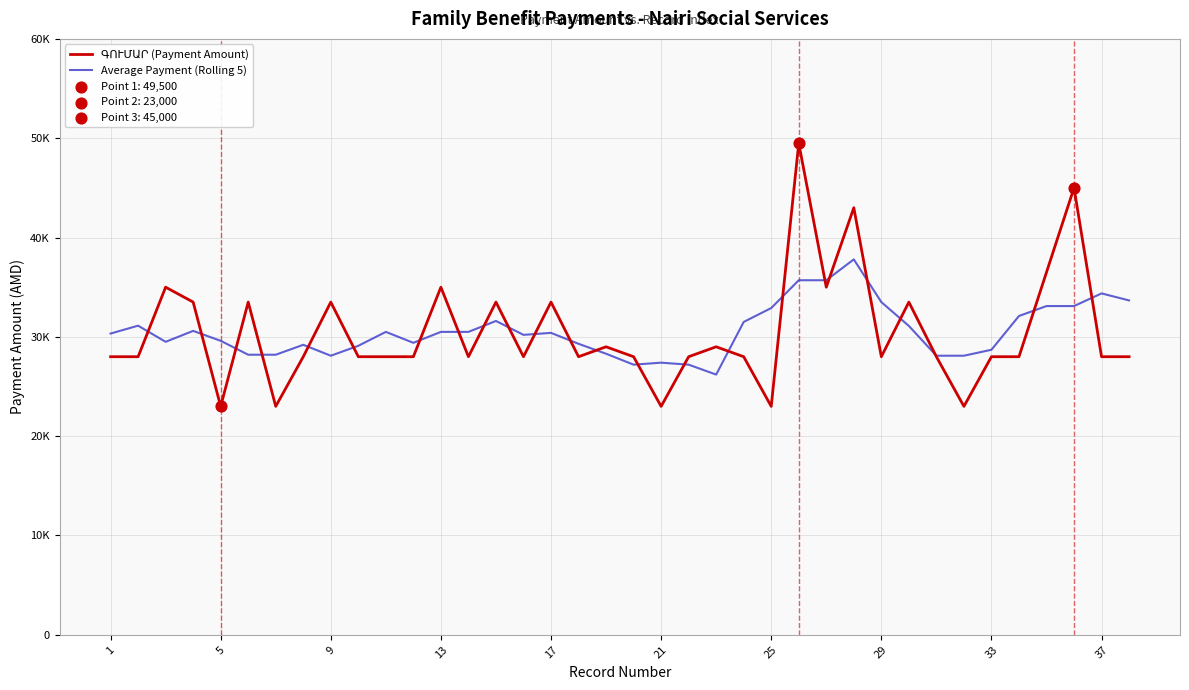

Which series has the largest total across all categories?

Average Payment (Rolling 5)